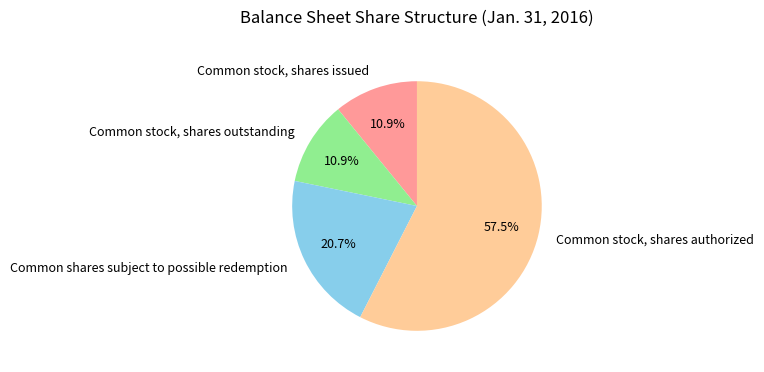

True or false: Common shares subject to possible redemption accounts for 21% of the total.

True